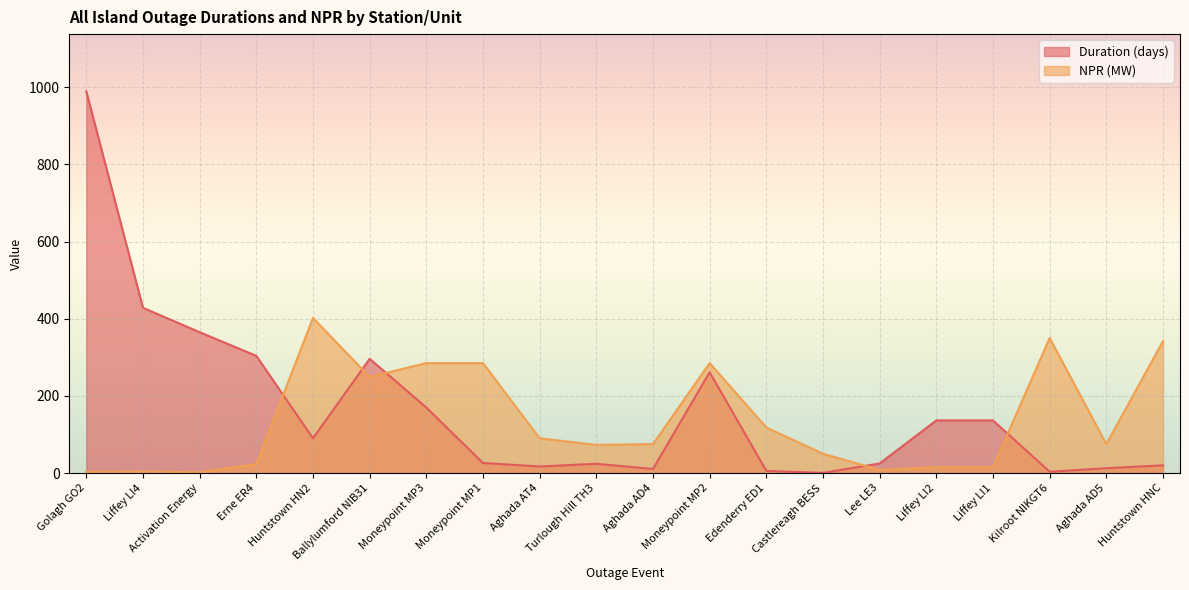

At Liffey LI1, list the series in order from smallest to largest.

NPR (MW), Duration (days)